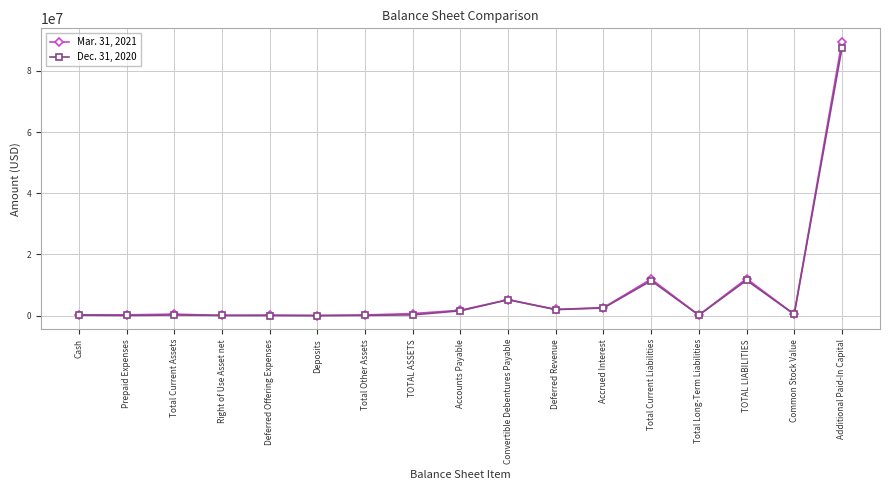

What are all the series names shown in the legend?

Mar. 31, 2021, Dec. 31, 2020